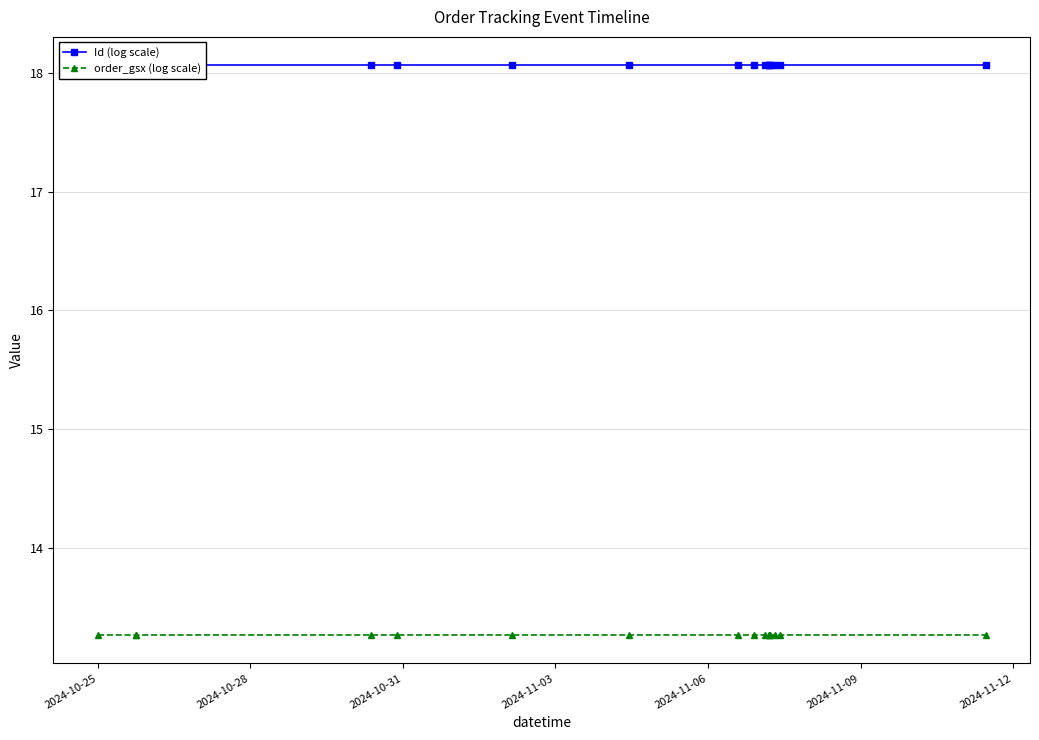

Which series has the widest spread of values?

Id (log scale)